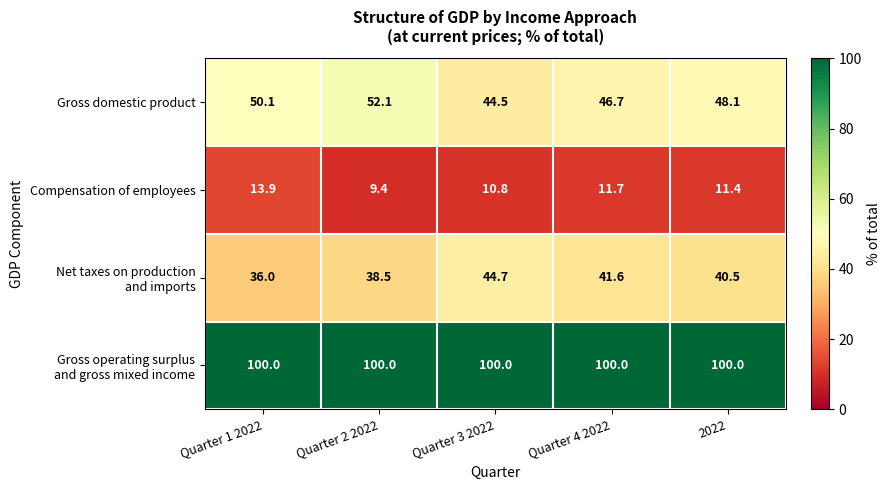

How many distinct data groups are displayed?

4